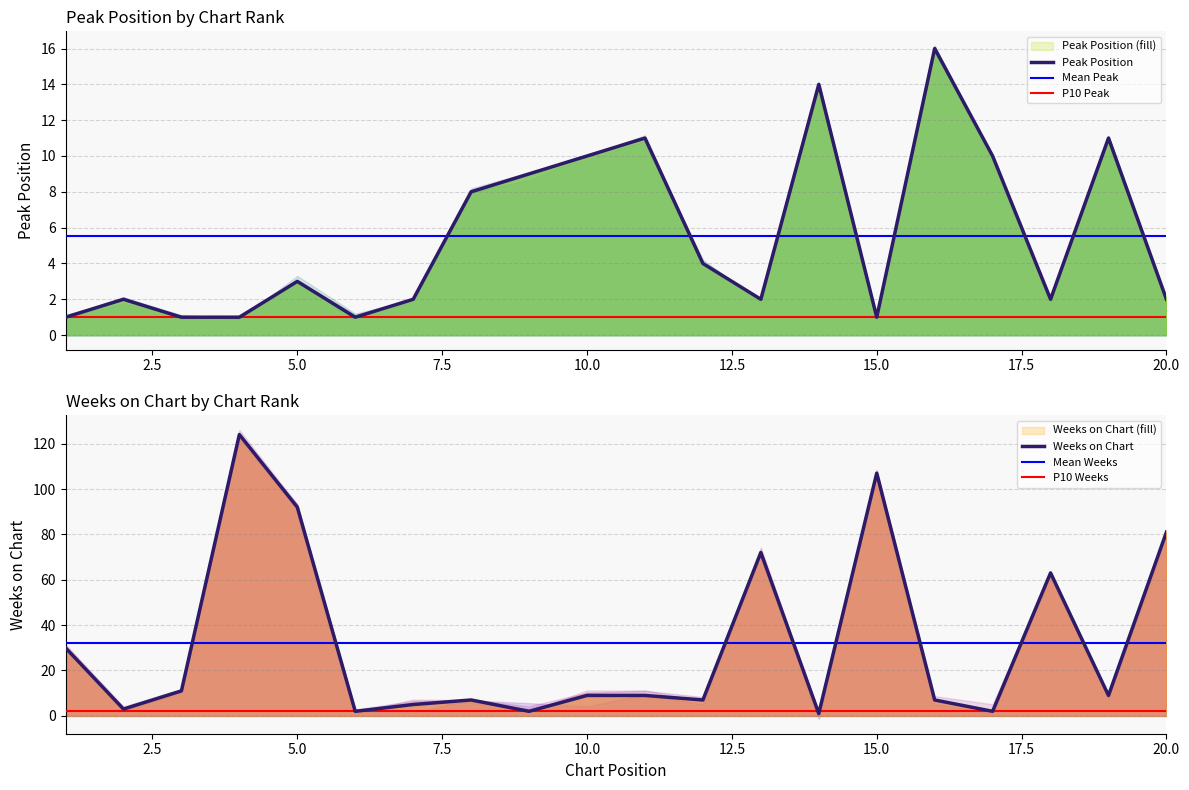

List the series in order of their overall mean, lowest first.

Peak Position, Weeks on Chart